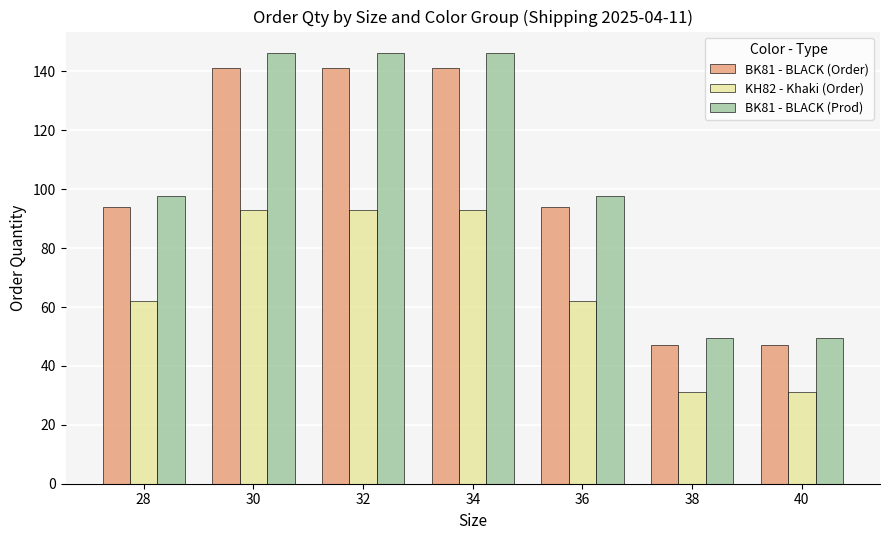

The KH82 - Khaki (Order) series shows 93.0 at 30. True or false?

True